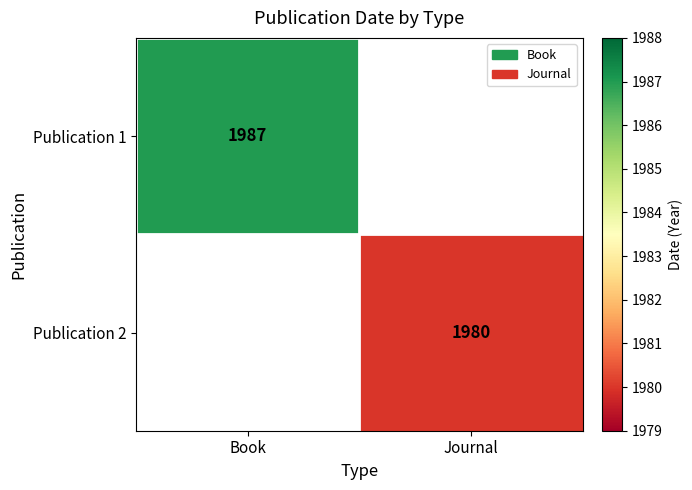

Is the value of Publication 2 at Journal greater than the value of Publication 1 at Book?

No